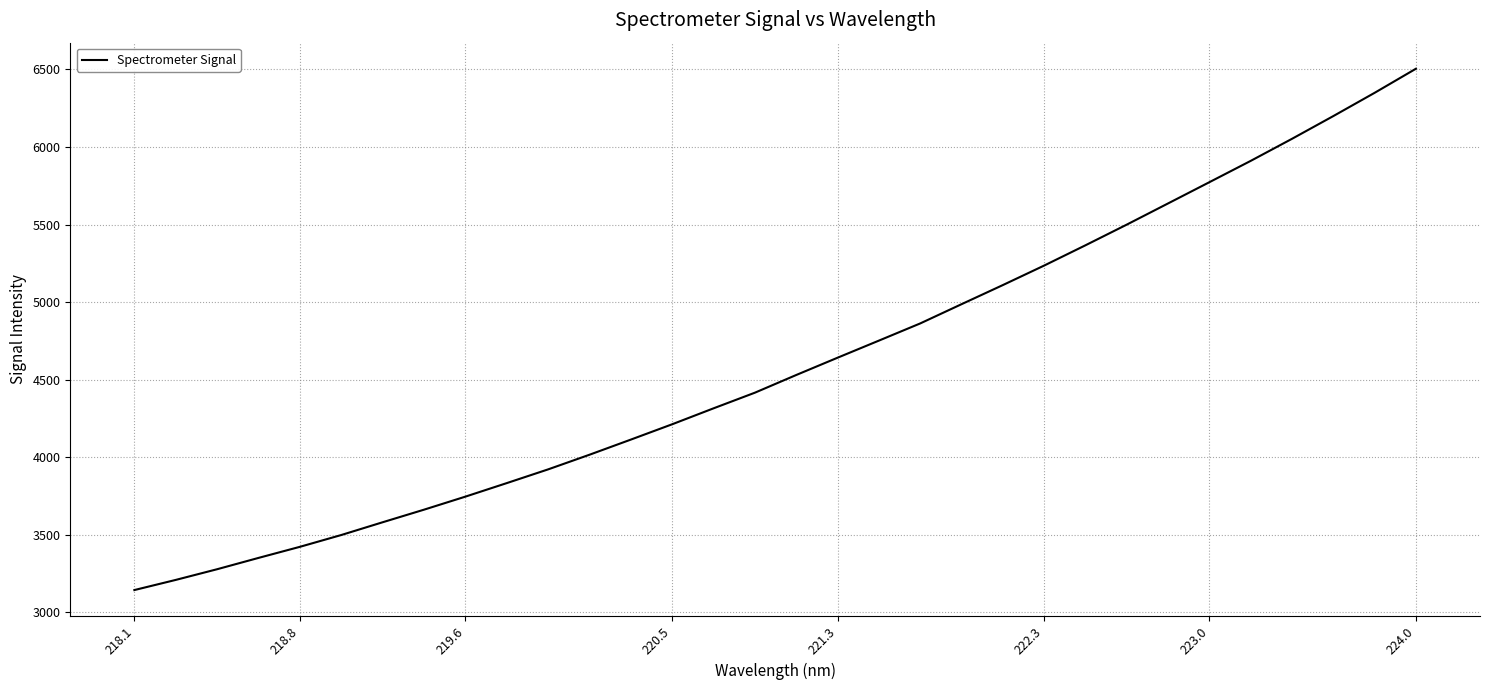

Does the chart have visible grid lines?

Yes